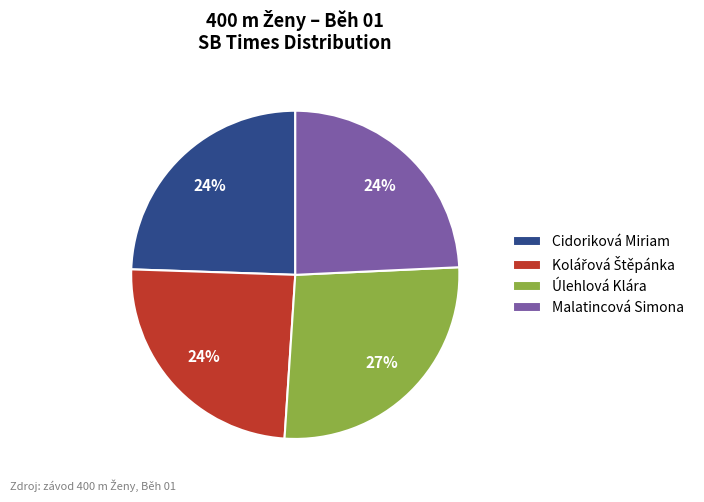

Count the number of slices in the pie.

4